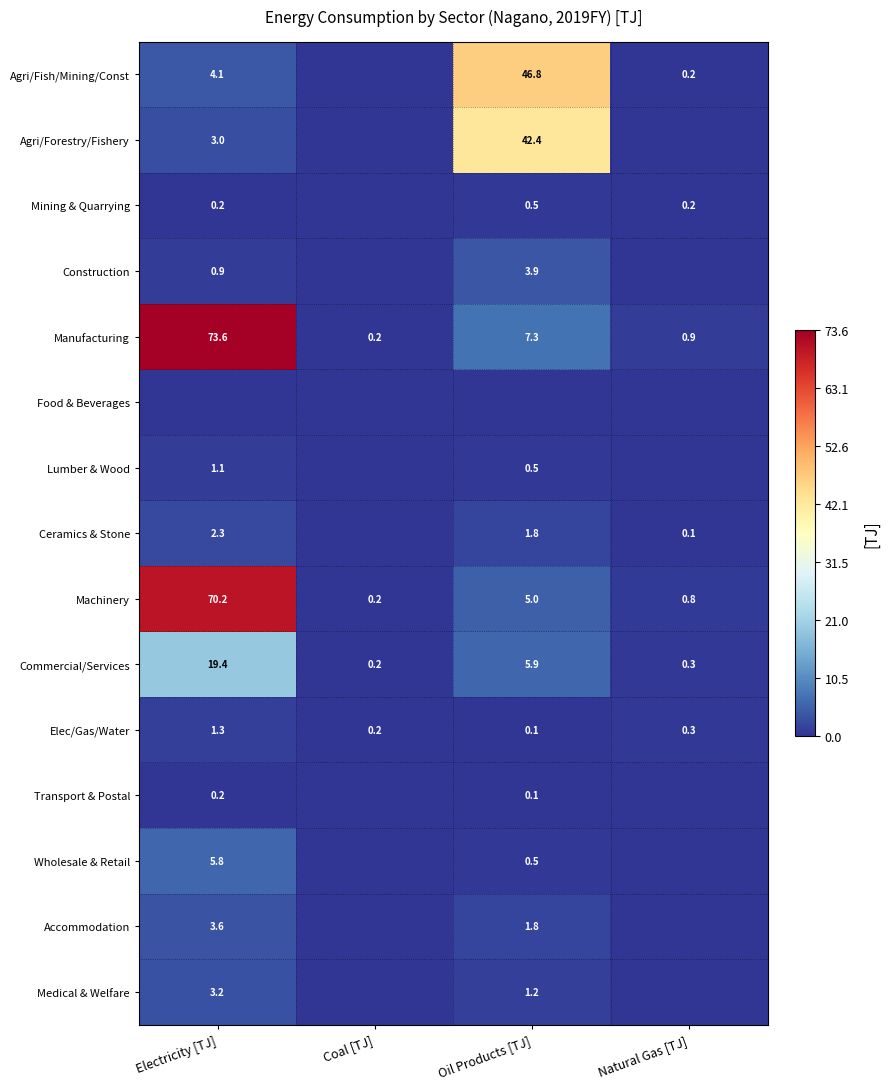

What is the difference between the Manufacturing values at Coal [TJ] and Oil Products [TJ]?

7.1